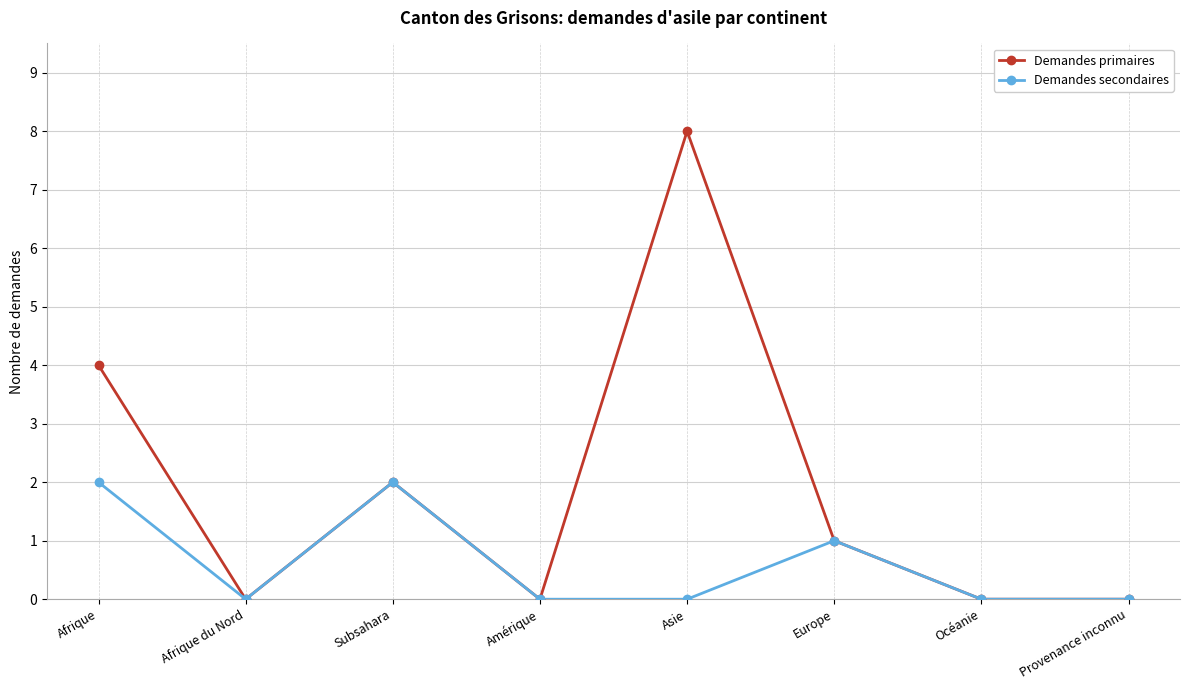

At which label is Demandes secondaires closest to 1?

Europe